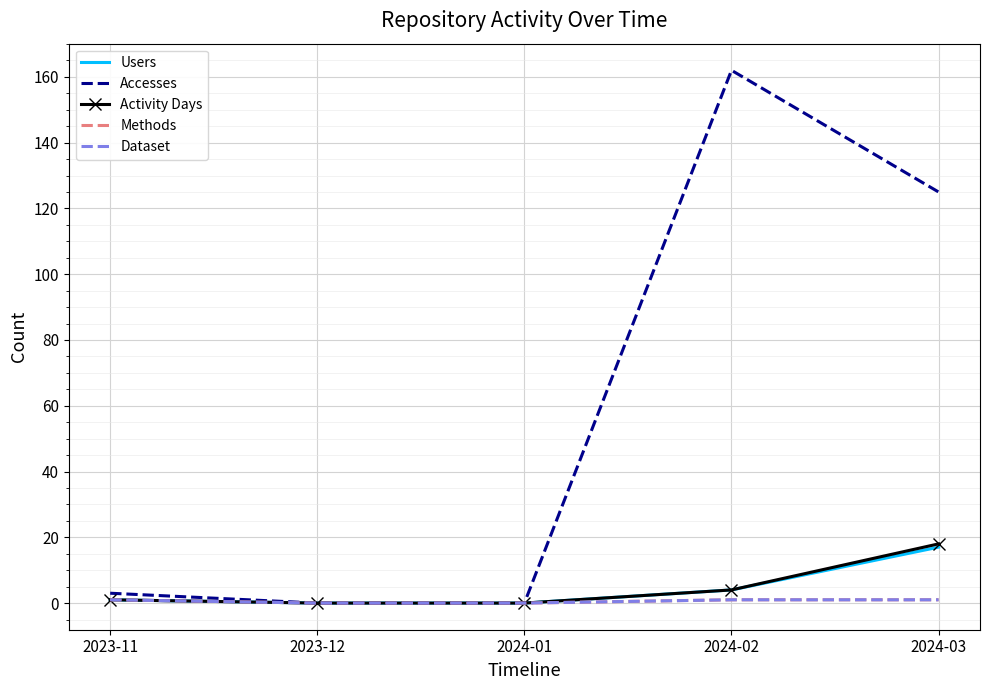

What position from the left is 2024-02?

4